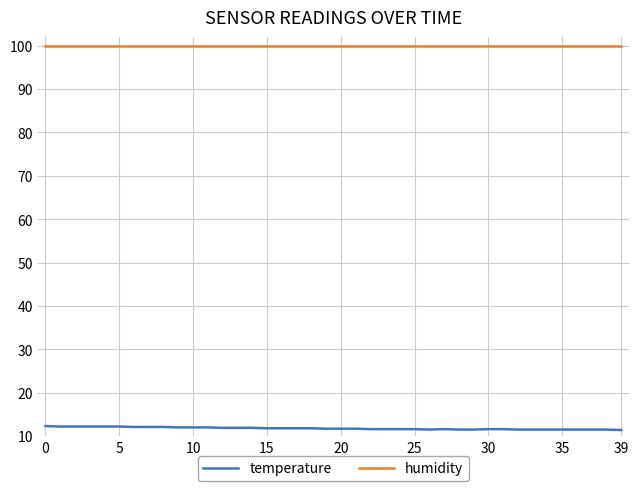

What is the difference between the second highest and second lowest values in the temperature series?

0.7